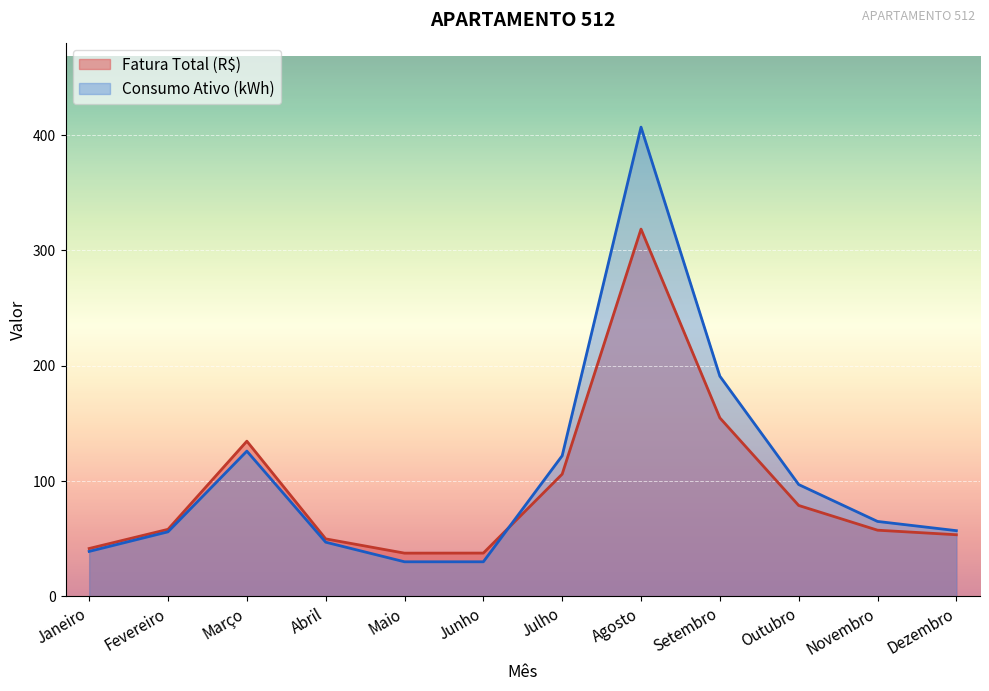

List the labels in order of Consumo Ativo (kWh) value, smallest first.

Maio, Junho, Janeiro, Abril, Fevereiro, Dezembro, Novembro, Outubro, Julho, Março, Setembro, Agosto